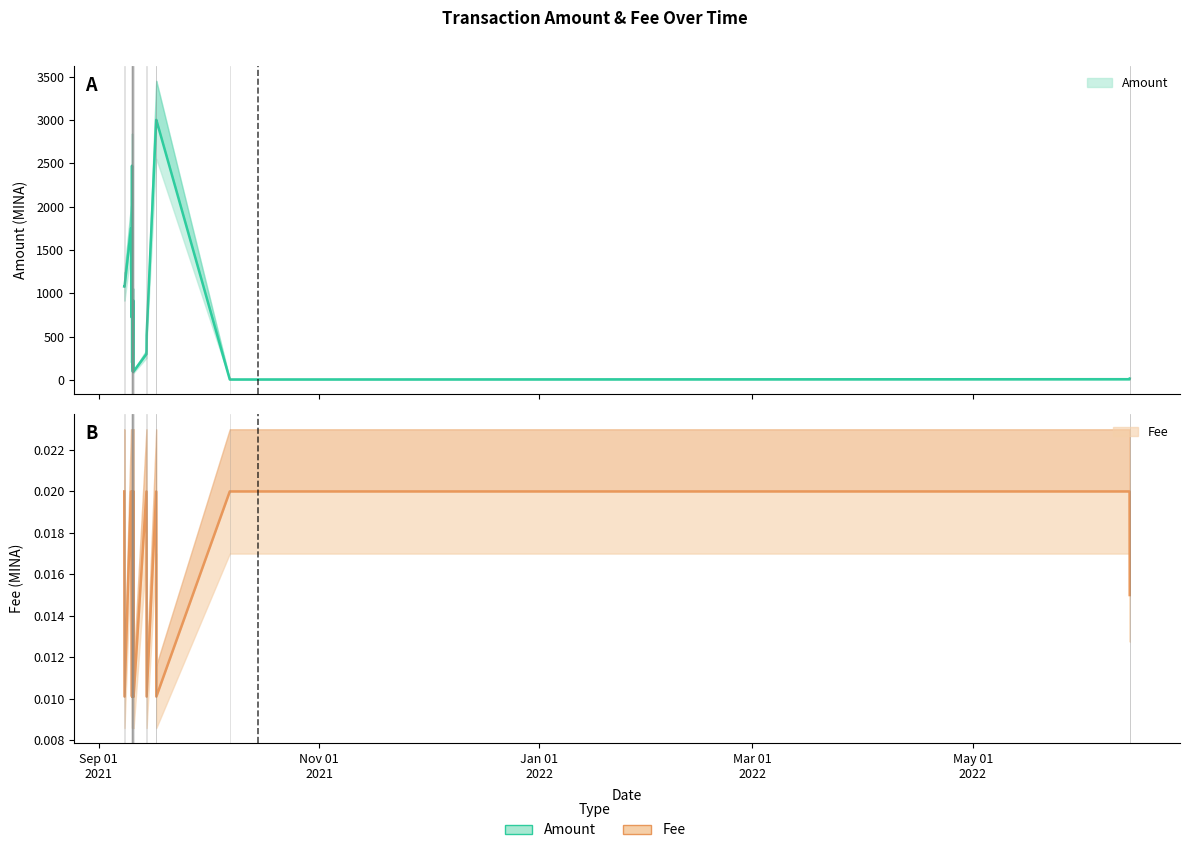

Is it true that Amount equals 100.0 at 2021-09-10 14:33:00?

True